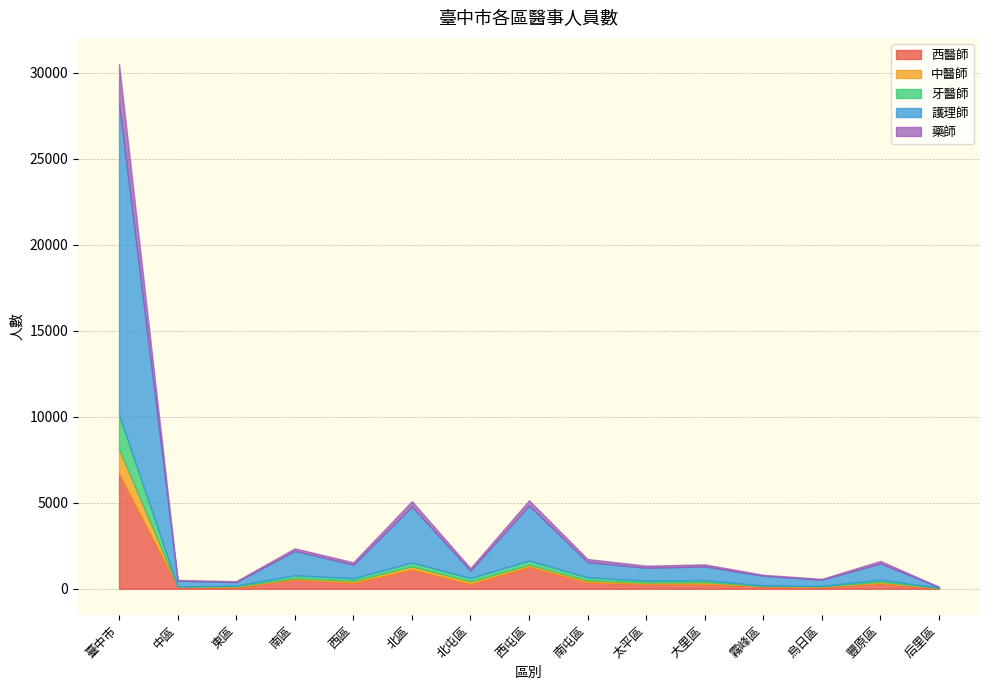

What is the approximate value of 護理師 at 中區, to the nearest 50?

350